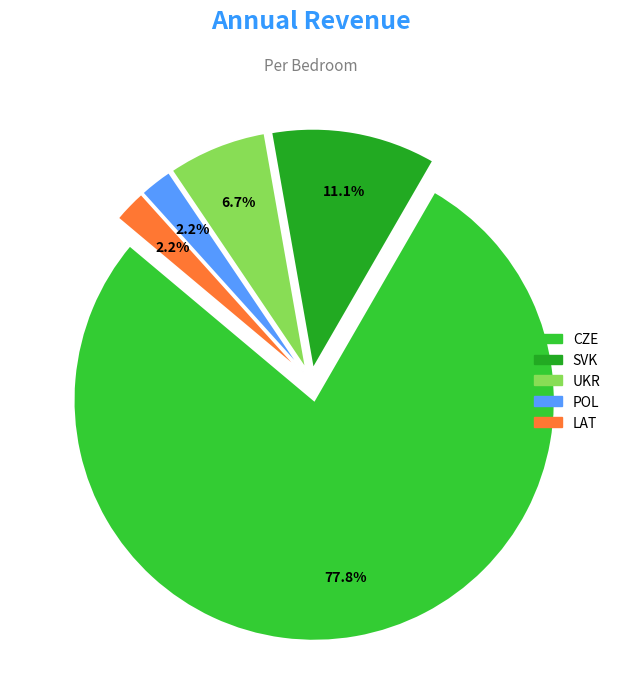

Which has a higher value, UKR or SVK?

SVK